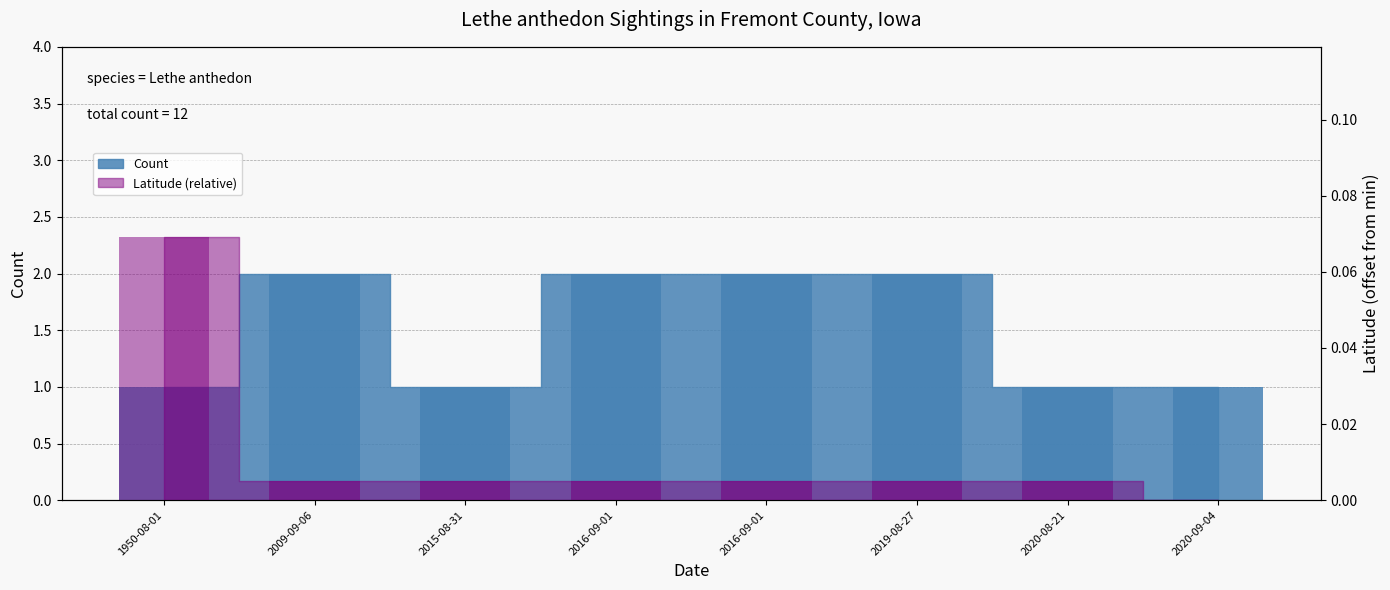

What is the value of the Count (bar) bar at the 4th from the left?

2.0